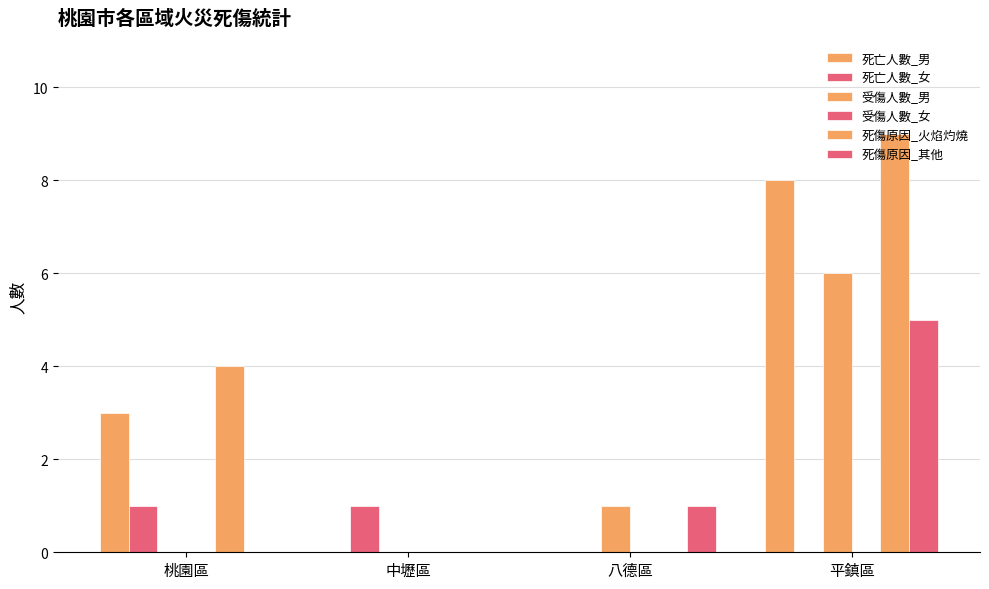

Rank the categories by 死亡人數_男 value from lowest to highest.

中壢區, 八德區, 桃園區, 平鎮區